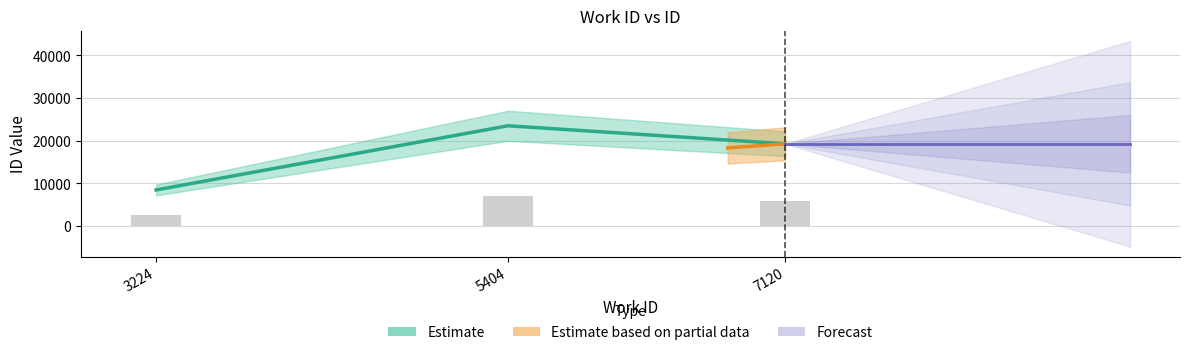

How many data points are less than 19292?

1